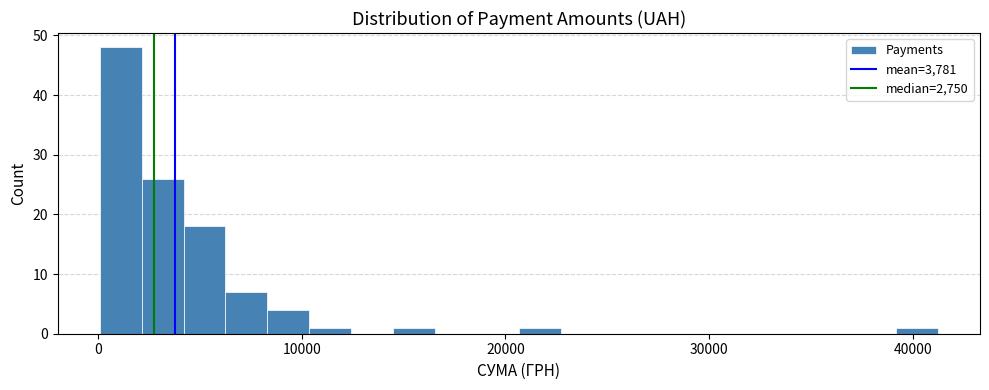

Around what value on the x-axis is the tallest bar? Give the approximate position of its centre, as read against the axis.

1000